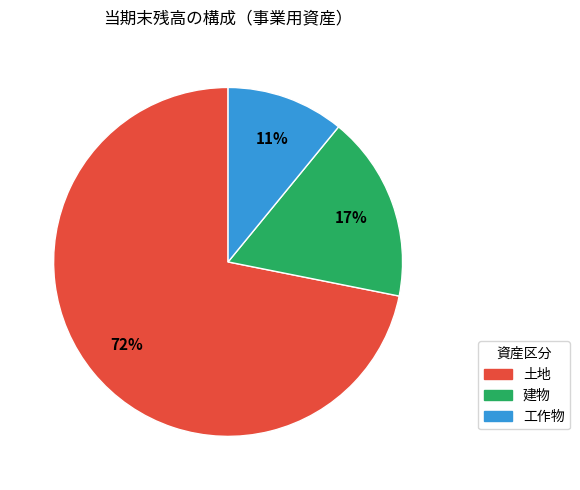

The 工作物 slice represents 18% of the pie. True or false?

False